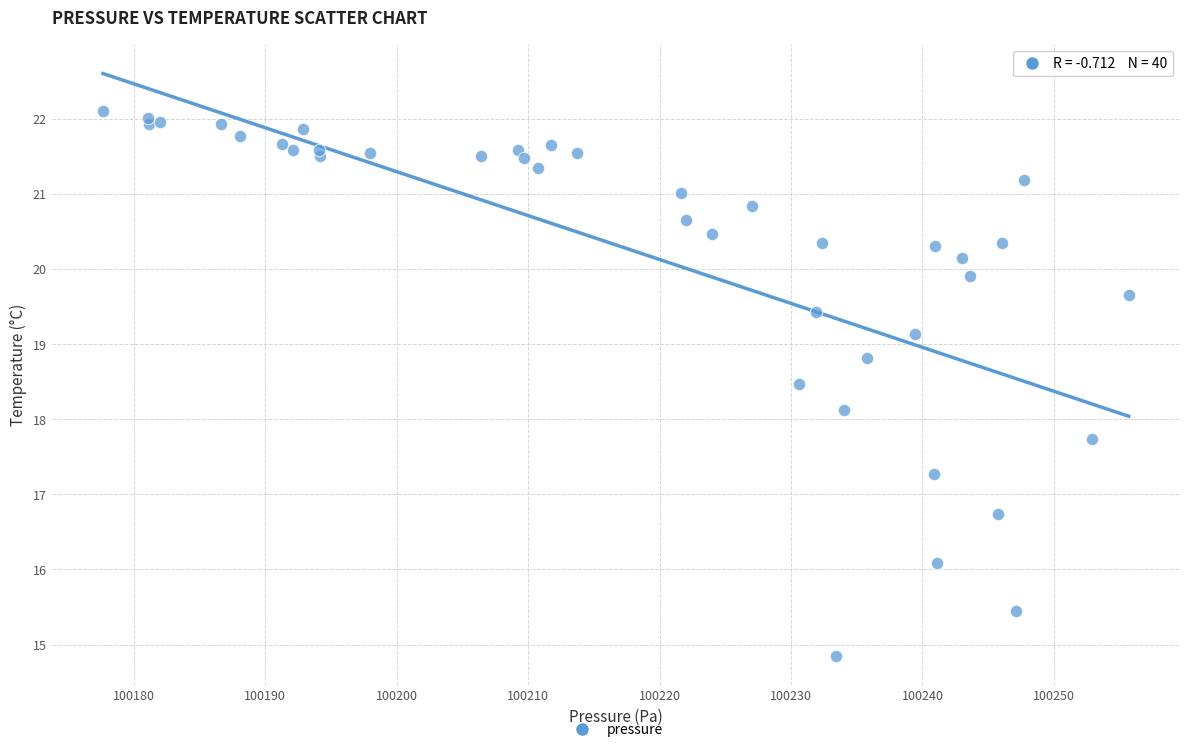

What Y value in the scatter plot is closest to 18?

18.1